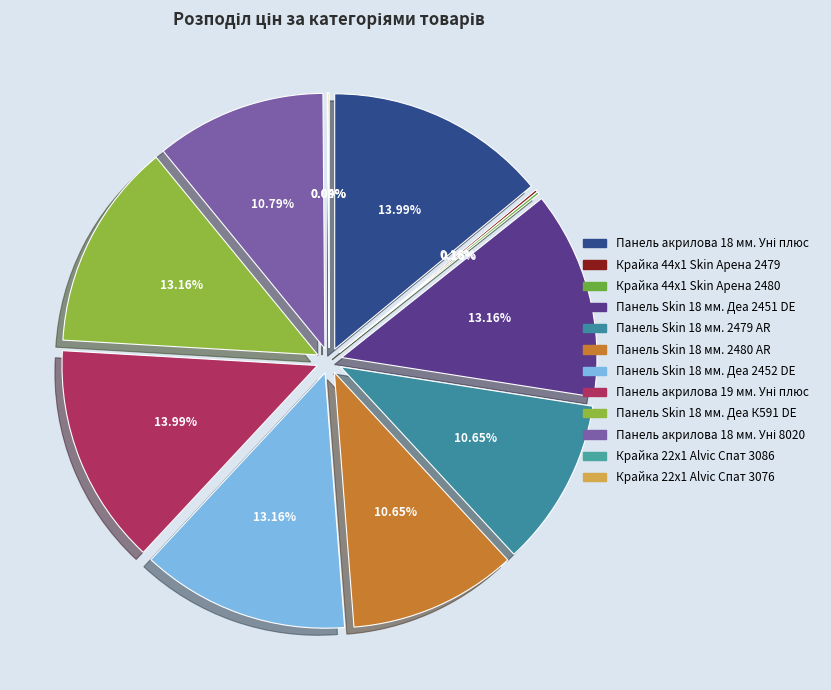

To the nearest percent, what portion does Панель акрилова Acrylic 19 мм. Уні плюс represent?

14%